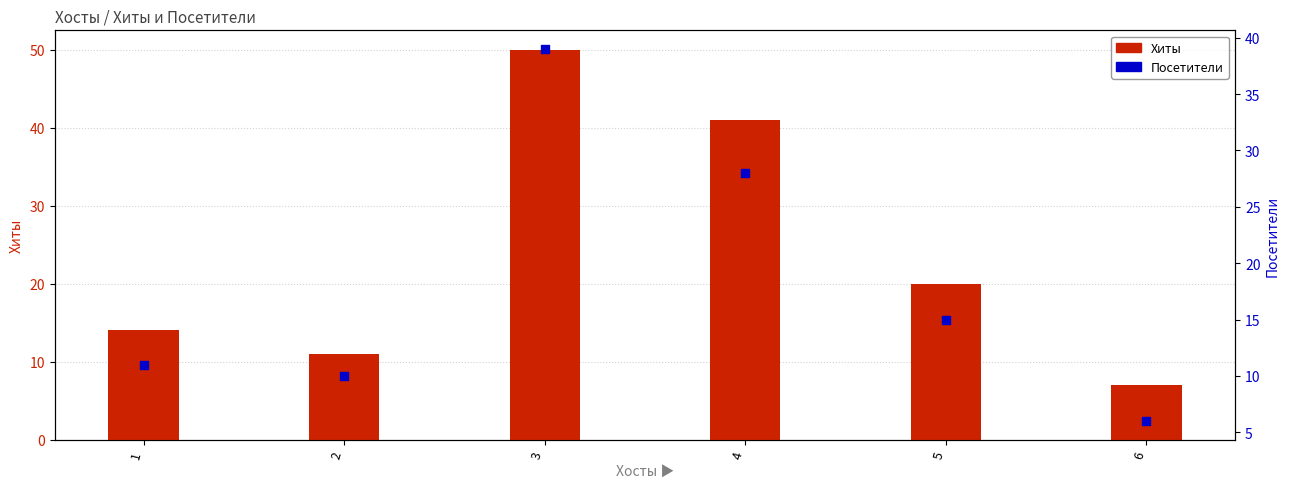

Which series has the largest Y range (max minus min)?

Хиты